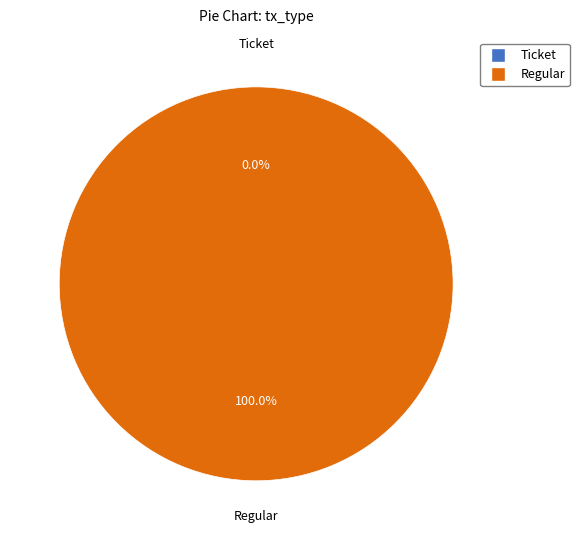

Is the sum of Regular and Ticket greater than half?

Yes